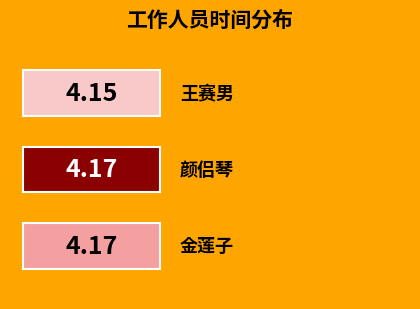

Which label corresponds to the smallest value in the chart?

王赛男